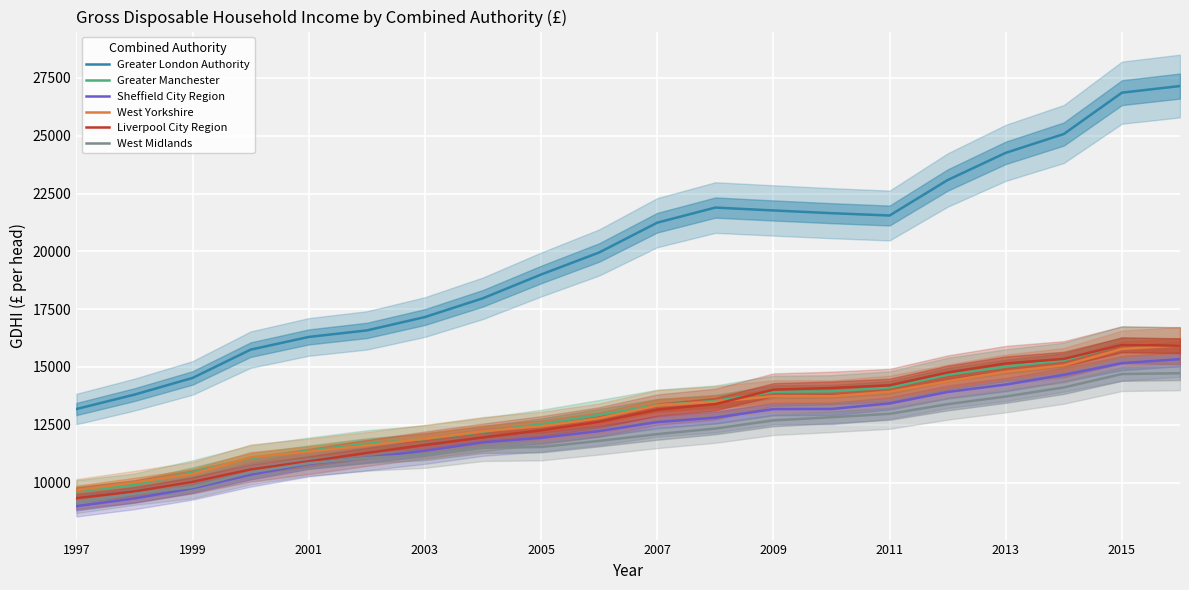

The Greater Manchester series shows 23807 at 2011. True or false?

False